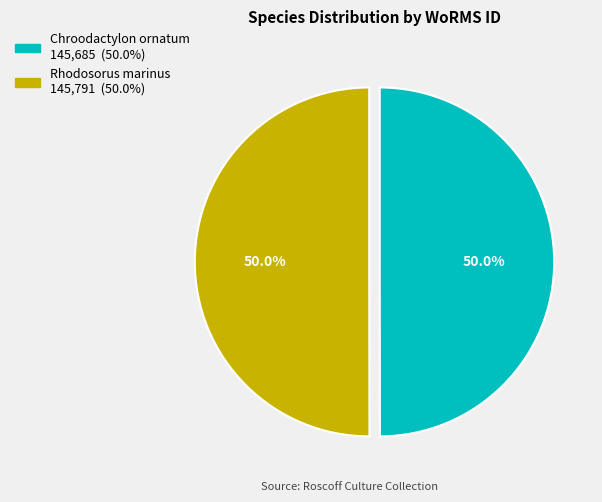

What is the ratio of the value at Rhodosorus marinus to the value at Chroodactylon ornatum?

1.0